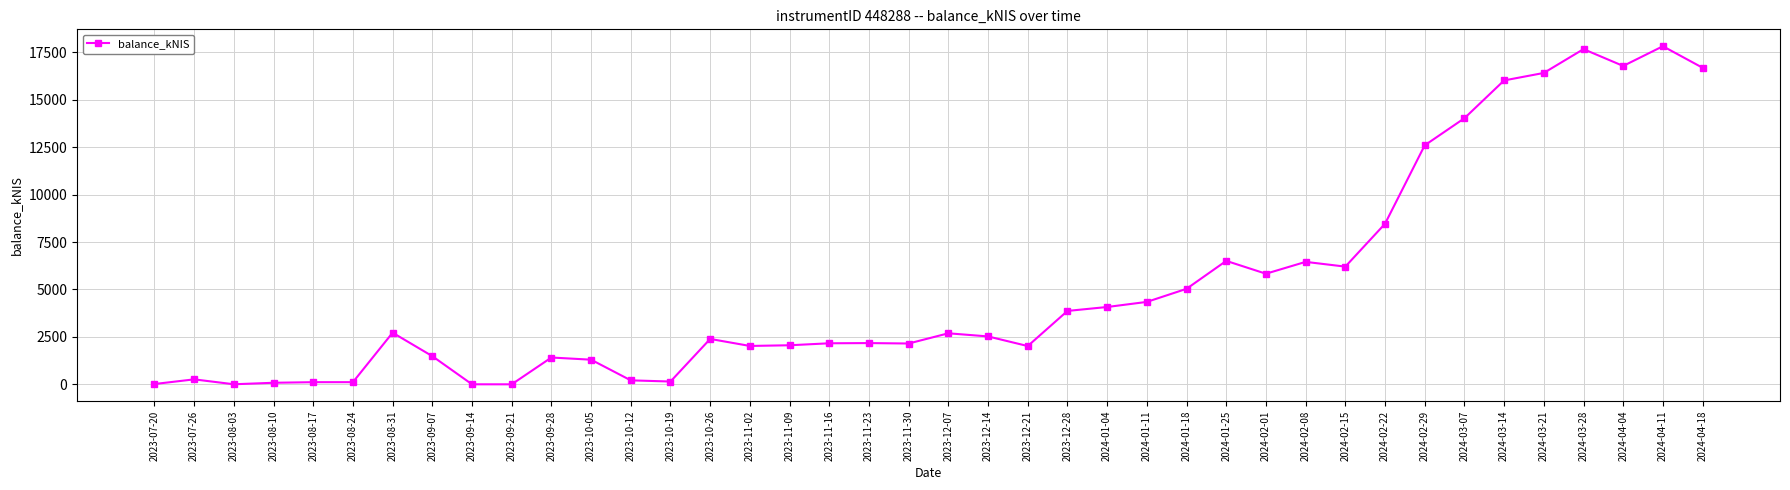

True or false: there are more than 0 points higher than both neighbors.

True